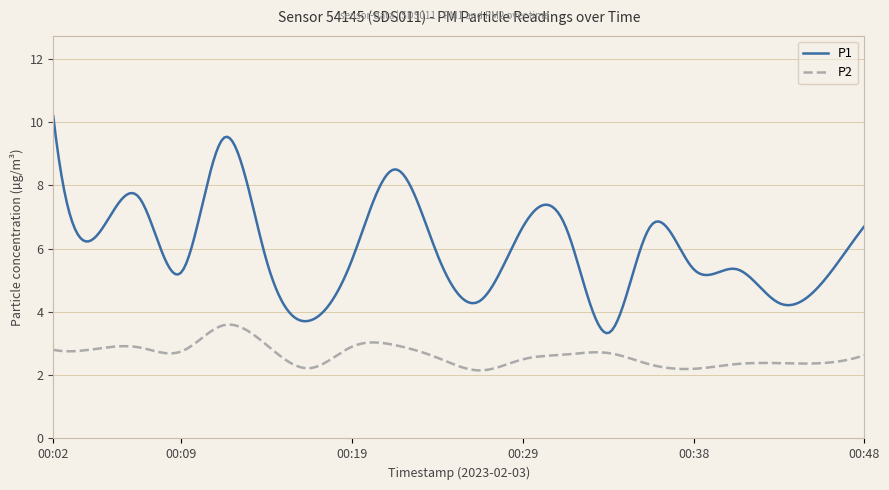

What is the difference between the maximum and minimum values in the P1 series?

6.9